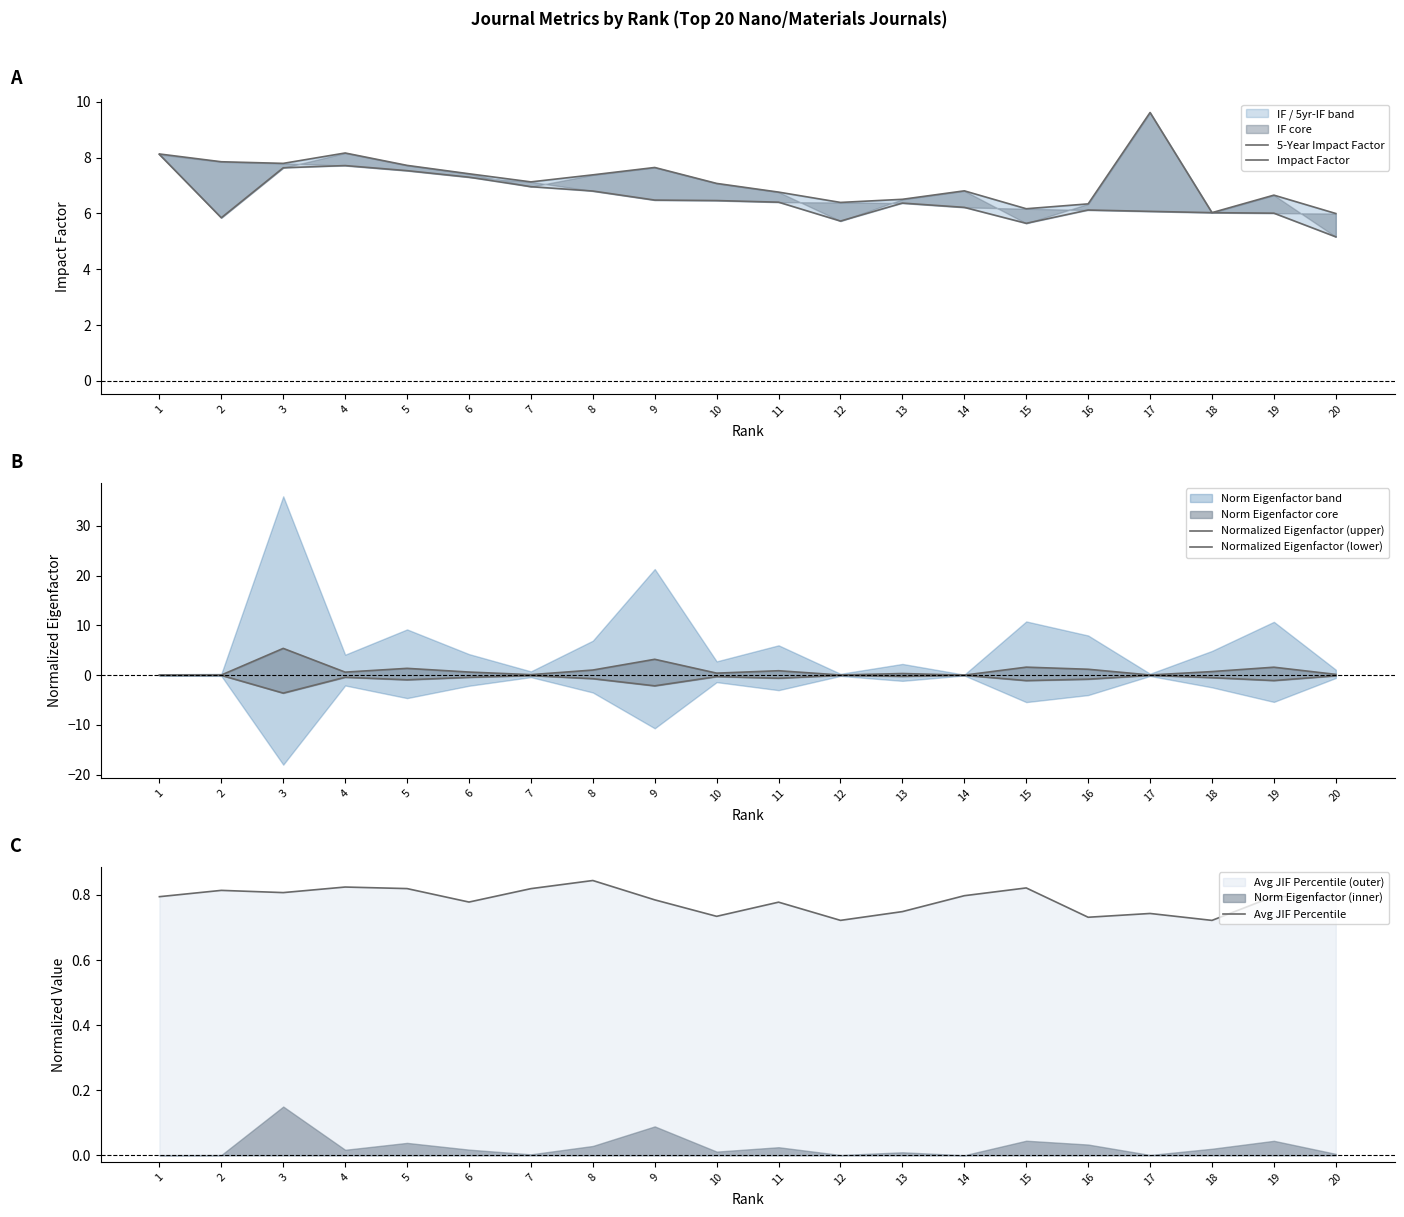

What is the difference between the second highest and minimum values in the Normalized Eigenfactor (lower) series?

3.6